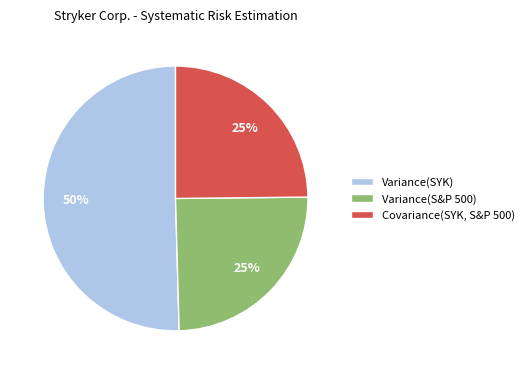

What percentage is the Covariance(SYK, S&P 500) slice, to the nearest percent?

25%